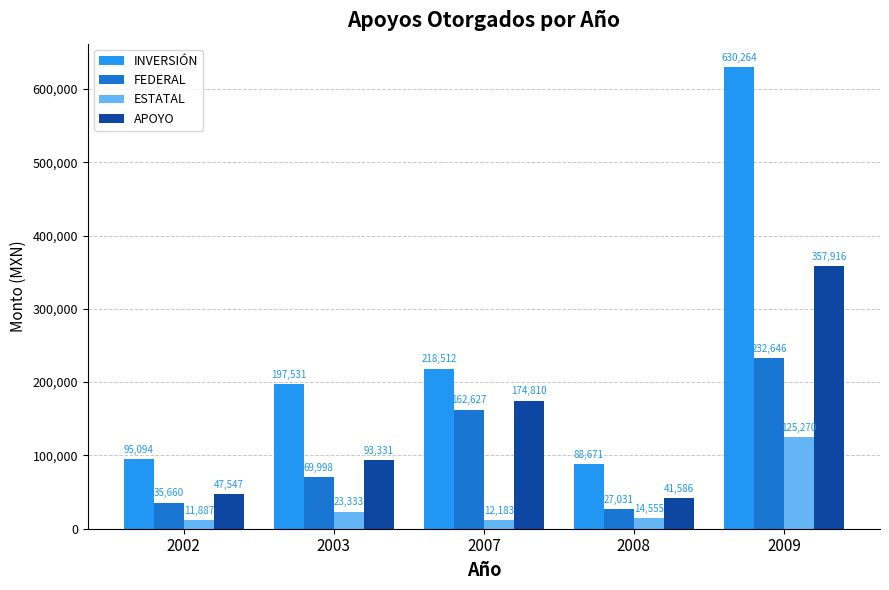

At which label does INVERSIÓN reach its minimum?

2008